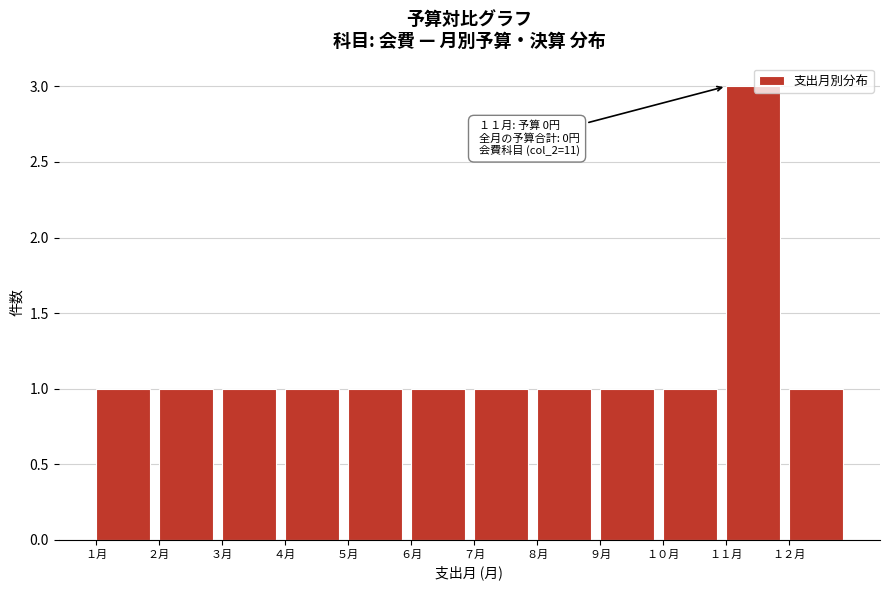

Over which range of the x-axis is the bar tallest?

11 to 12